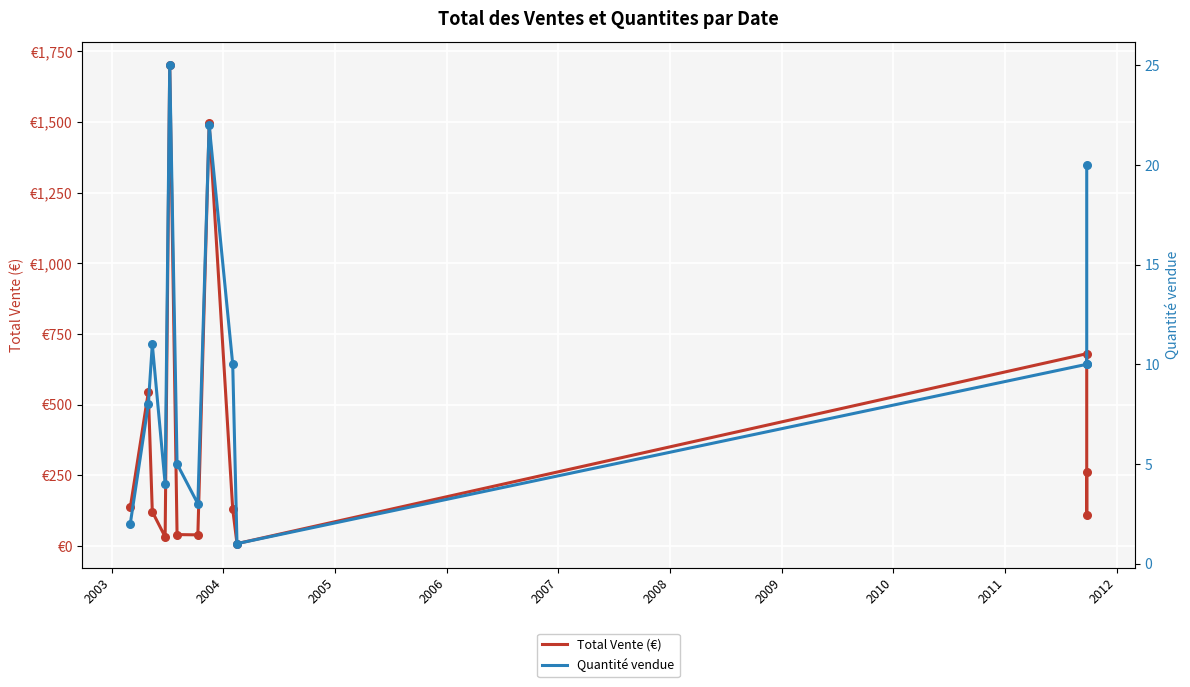

Which series has the largest total across all categories?

Total Vente (€)